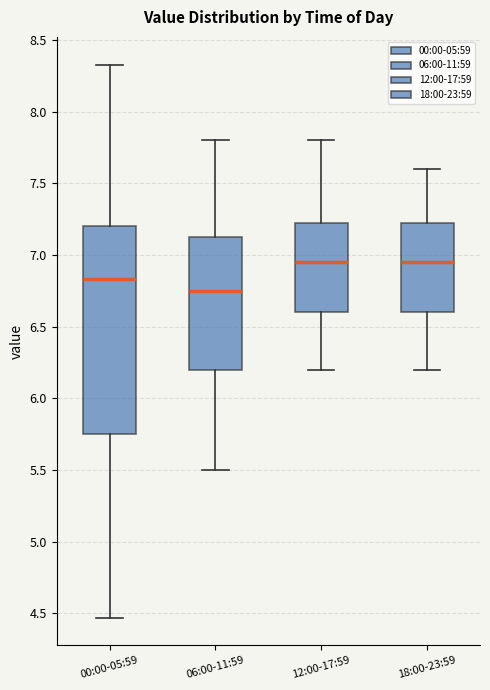

Where is the lower edge of the box for 00:00-05:59 on the y-axis? The values are not printed on the chart, so give them approximately, as read against the axis.

5.75